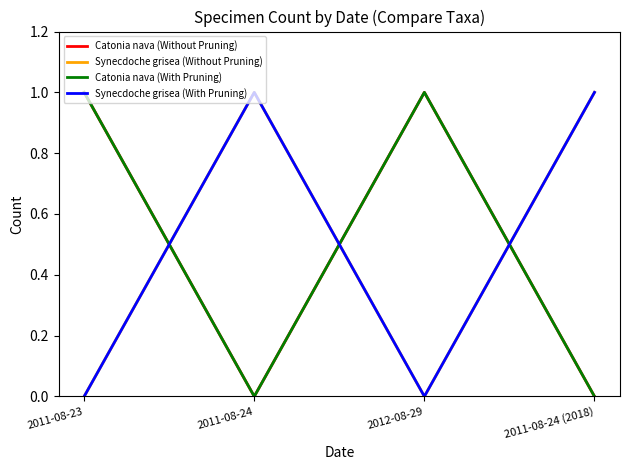

What position from the right is 2011-08-24 (2018)?

1